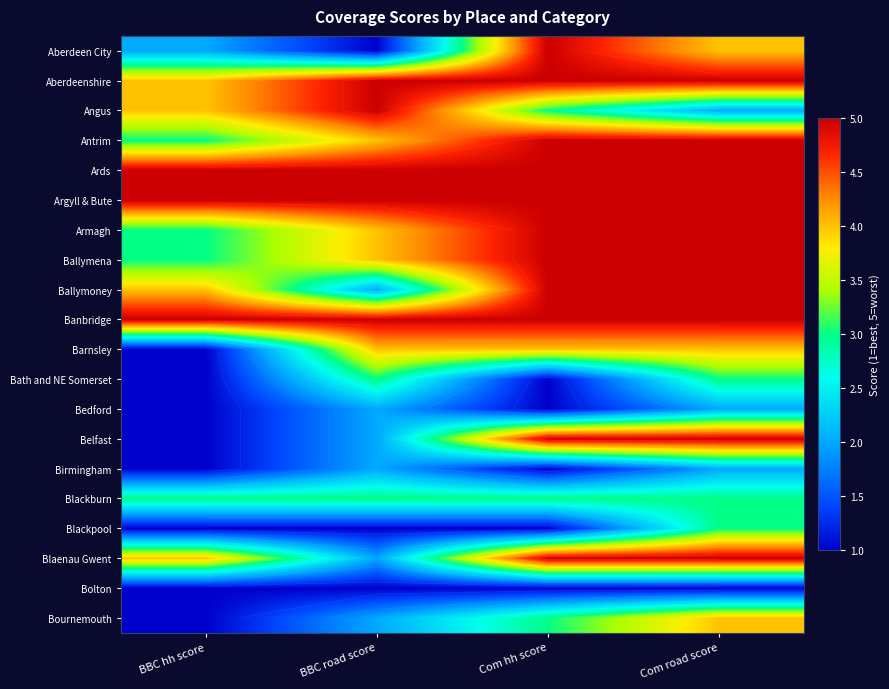

At how many categories does at least one series exceed 3?

4